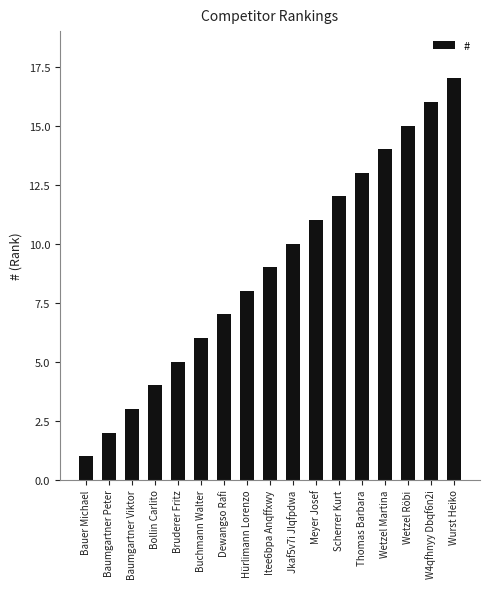

What is the ratio of the value at Bollin Carlito to the value at Wetzel Martina?

0.3